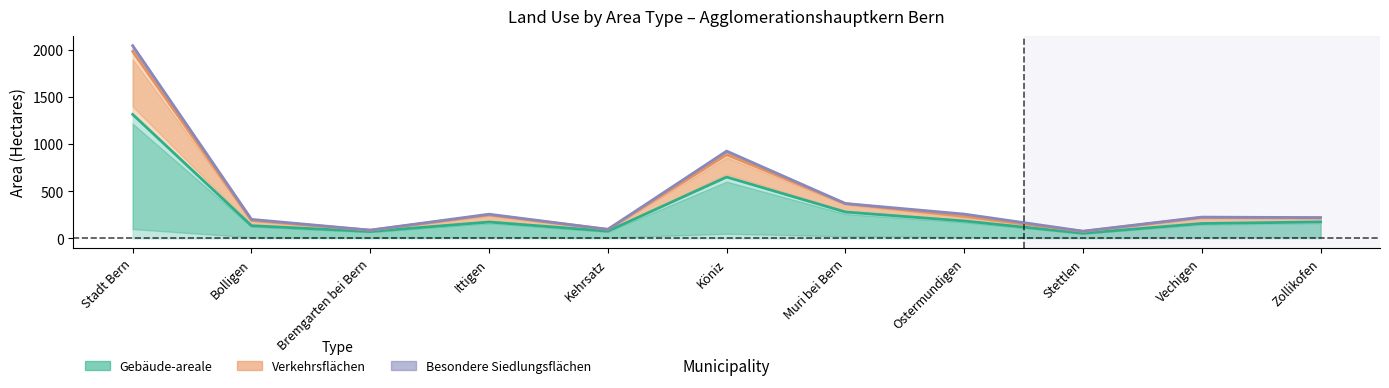

Does the chart display data point markers on the line(s)?

No